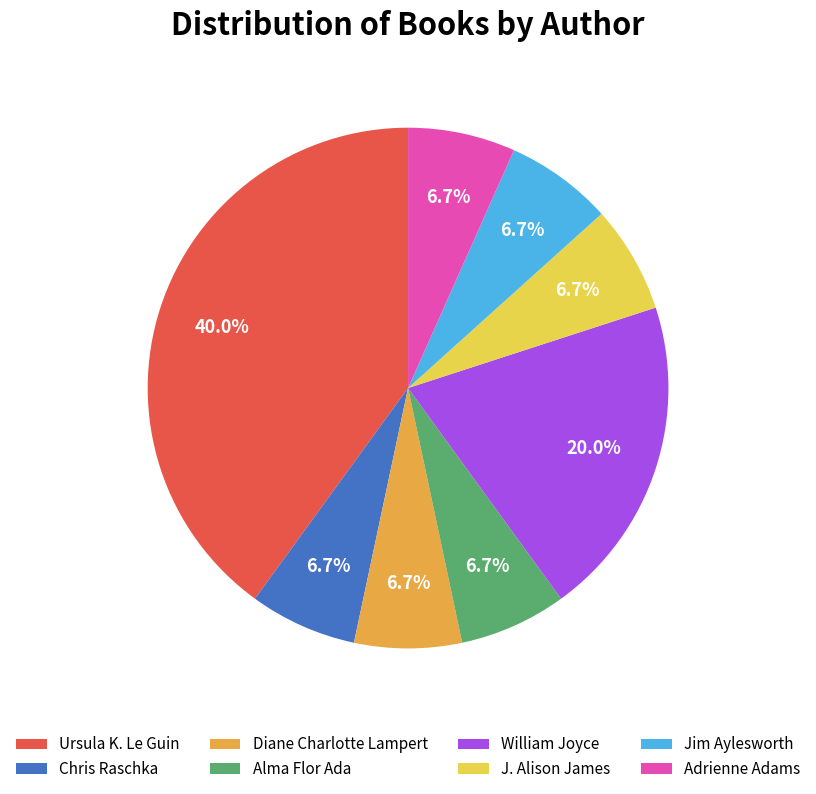

True or false: Jim Aylesworth accounts for 7% of the total.

True